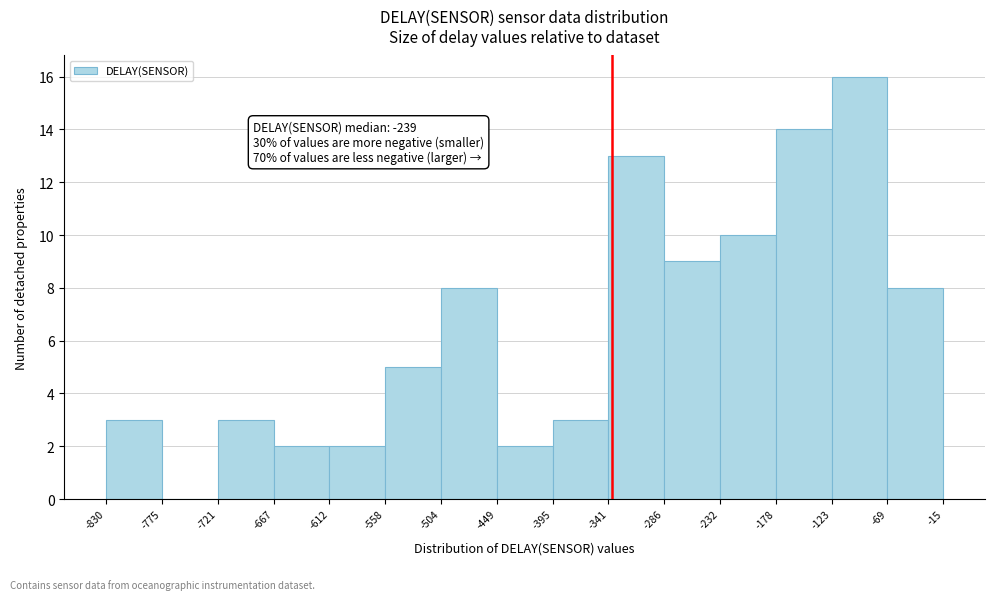

Over which range of the x-axis is the bar tallest?

-123 to -69